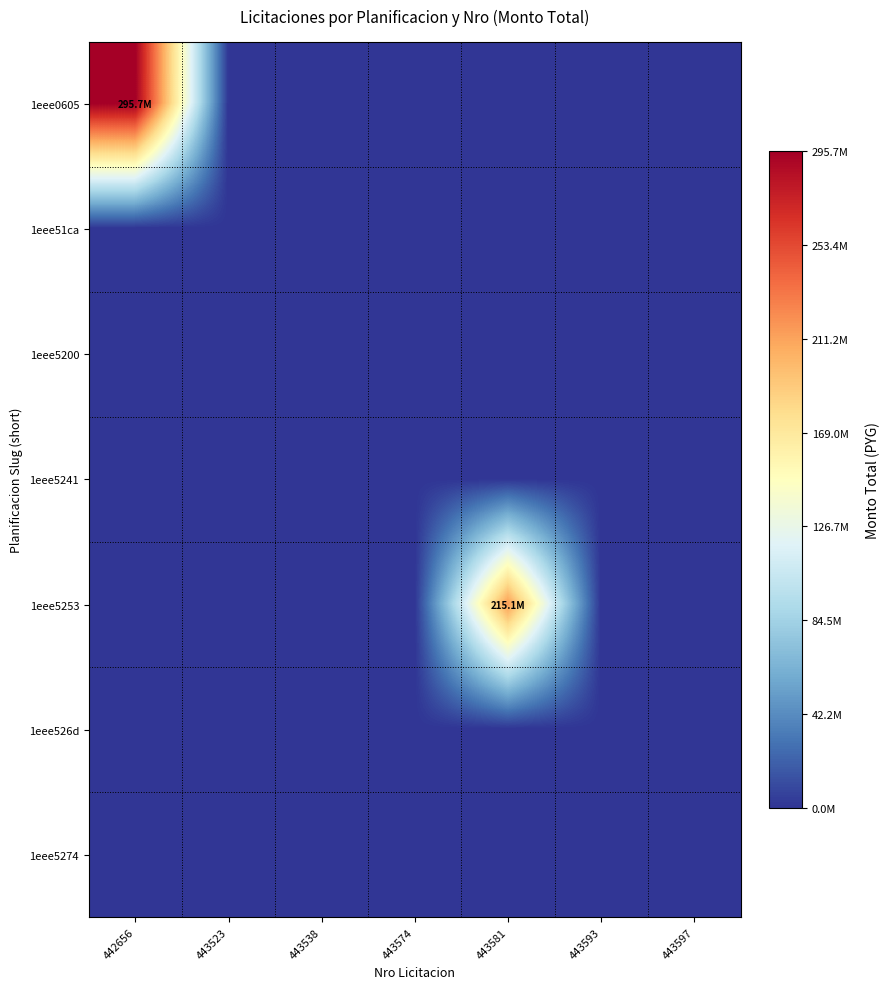

Between 443538 and 443574, which series saw the biggest shift?

1eee0605